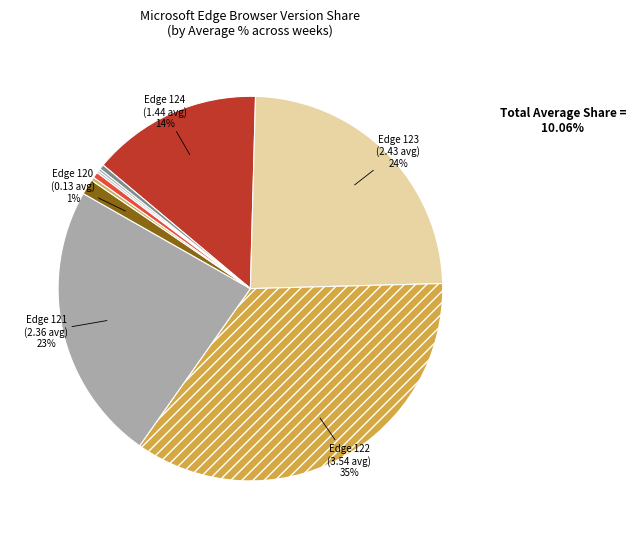

How many slices are in this pie chart?

10